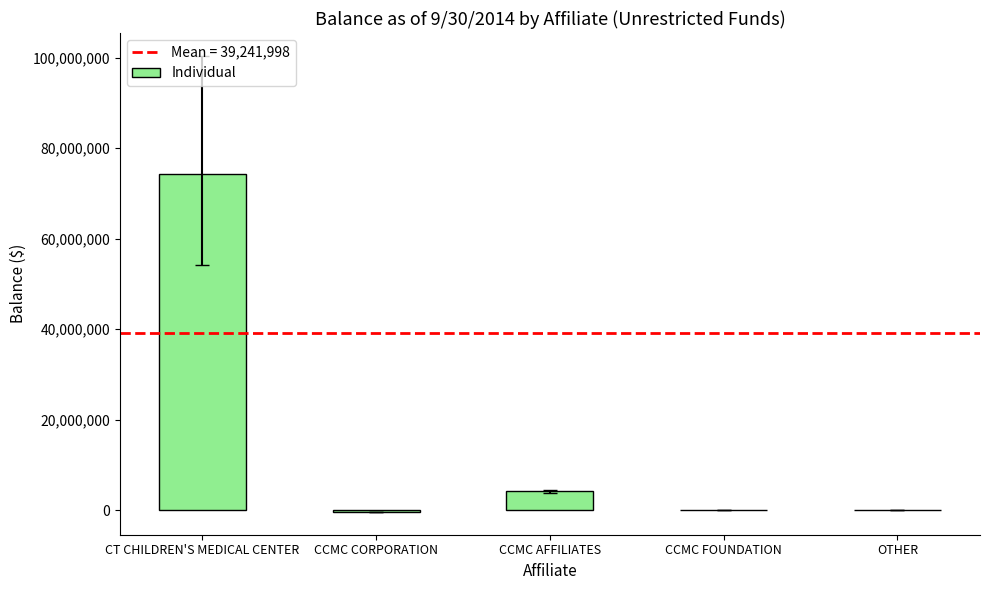

What is the change in value from CCMC CORPORATION to OTHER?

+389706